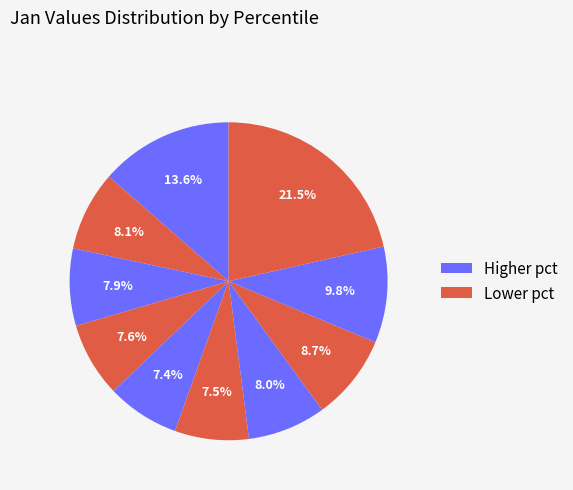

How many slices are in this pie chart?

10